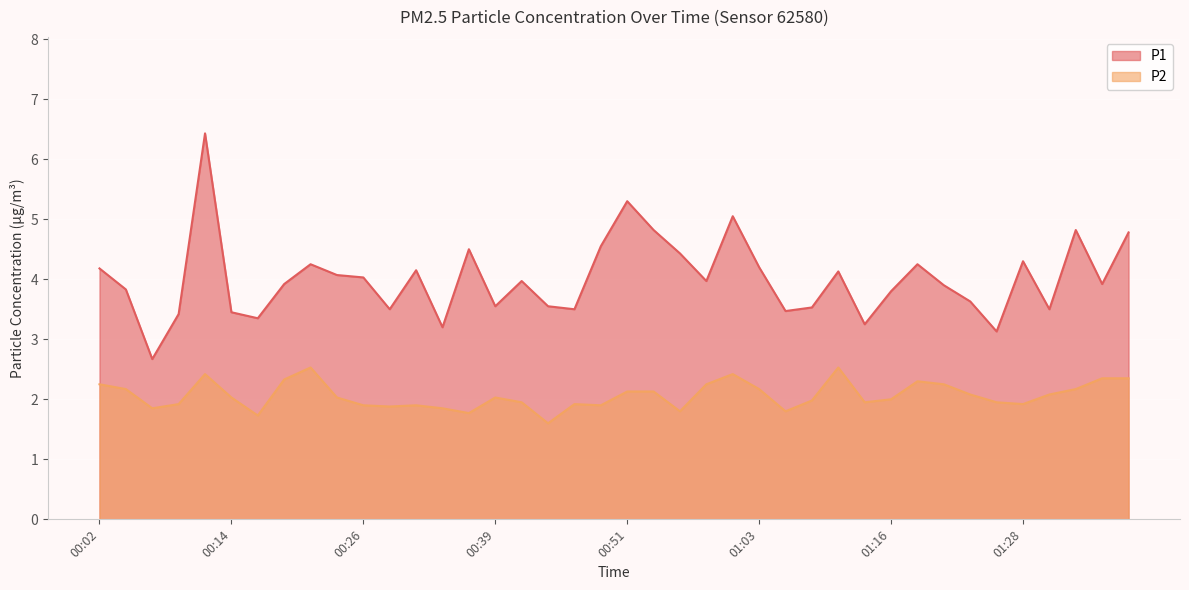

Reading left to right, transcribe all the data shown in this chart.

P1: 00:02=4.2	00:04=3.8	00:07=2.7	00:09=3.4	00:12=6.4	00:14=3.5	00:17=3.4	00:19=3.9	00:22=4.2	00:24=4.1	00:26=4.0	00:29=3.5	00:31=4.2	00:34=3.2	00:36=4.5	00:39=3.5	00:41=4.0	00:44=3.5	00:46=3.5	00:49=4.5	00:51=5.3	00:53=4.8	00:56=4.4	00:58=4.0	01:01=5.0	01:03=4.2	01:06=3.5	01:08=3.5	01:11=4.1	01:13=3.2	01:16=3.8	01:18=4.2	01:21=3.9	01:23=3.6	01:26=3.1	01:28=4.3	01:30=3.5	01:33=4.8	01:35=3.9	01:38=4.8
P2: 00:02=2.2	00:04=2.2	00:07=1.9	00:09=1.9	00:12=2.4	00:14=2.0	00:17=1.7	00:19=2.3	00:22=2.5	00:24=2.0	00:26=1.9	00:29=1.9	00:31=1.9	00:34=1.9	00:36=1.8	00:39=2.0	00:41=1.9	00:44=1.6	00:46=1.9	00:49=1.9	00:51=2.1	00:53=2.1	00:56=1.8	00:58=2.2	01:01=2.4	01:03=2.2	01:06=1.8	01:08=2.0	01:11=2.5	01:13=1.9	01:16=2.0	01:18=2.3	01:21=2.2	01:23=2.1	01:26=1.9	01:28=1.9	01:30=2.1	01:33=2.2	01:35=2.4	01:38=2.4